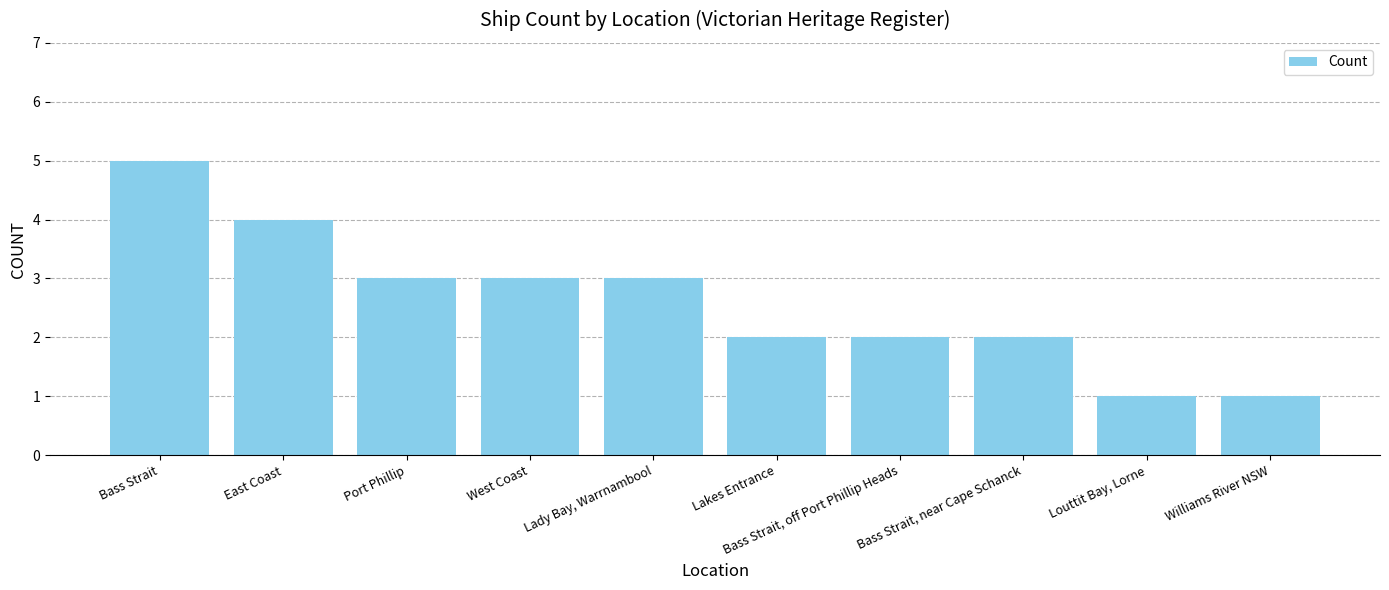

Are the bars horizontal?

No